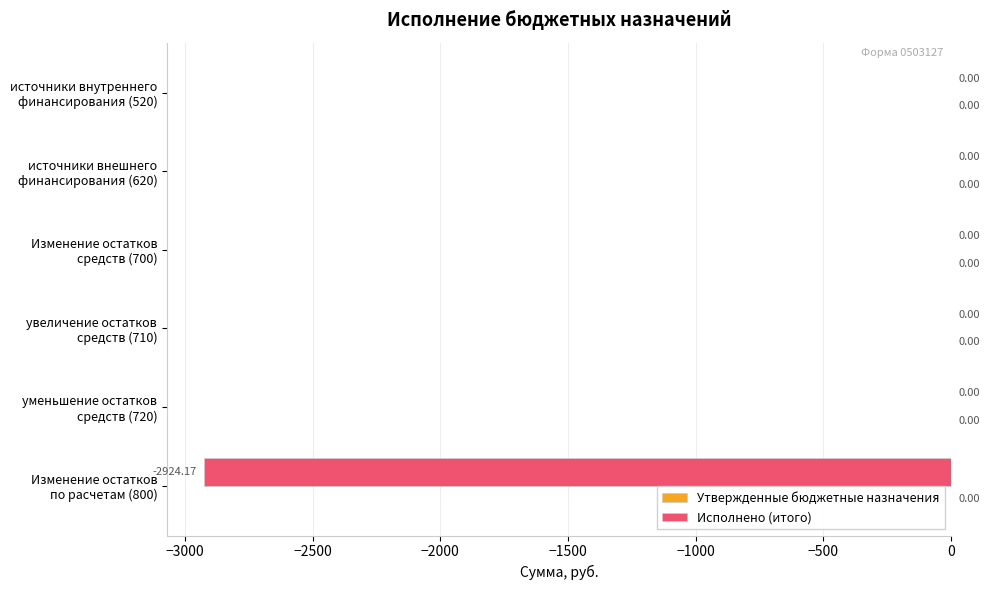

How many categories are shown in the chart?

6